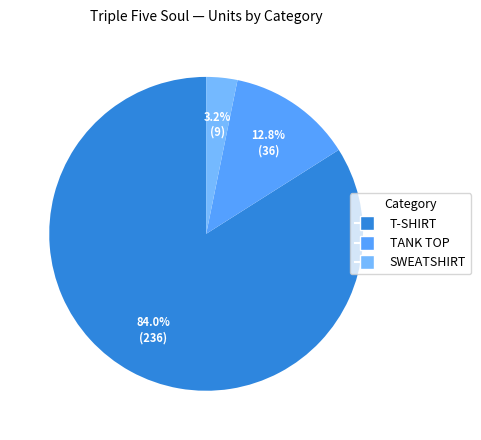

Is there any slice that represents more than half of the pie?

Yes